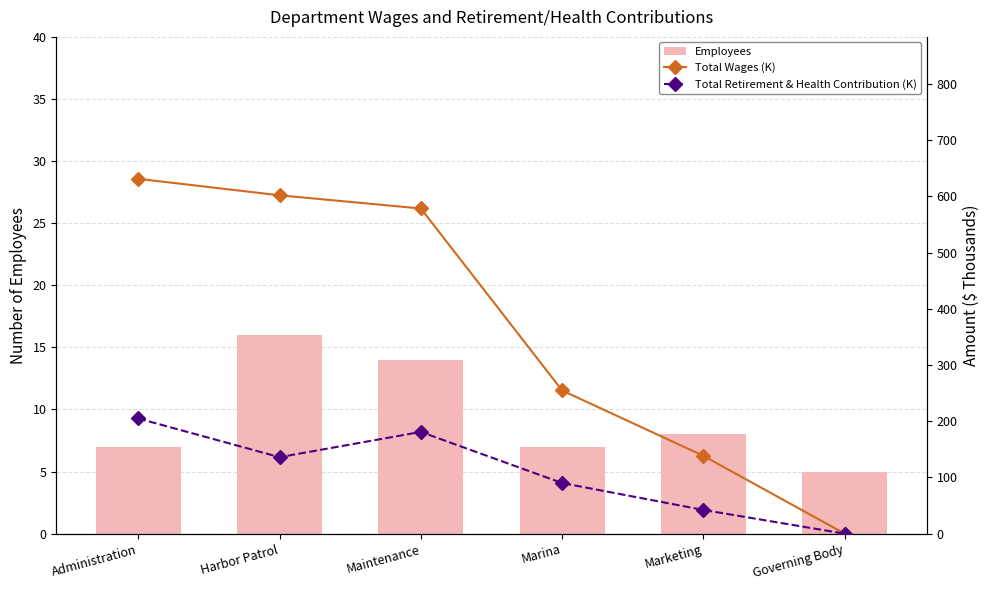

Between Administration and Harbor Patrol, which is larger?

Harbor Patrol